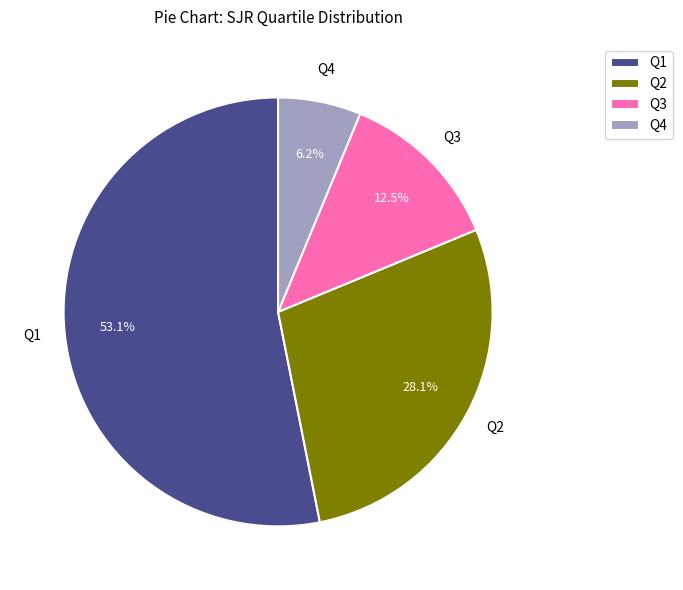

Between Q3 and Q1, which is larger?

Q1